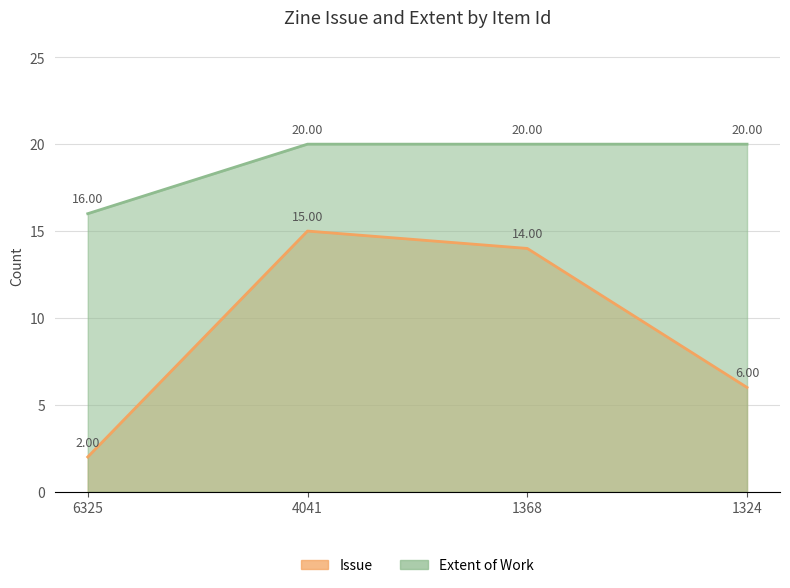

Reading left to right, extract all data points from this chart.

Issue: 6325=2	4041=15	1368=14	1324=6
Extent of Work: 6325=16	4041=20	1368=20	1324=20